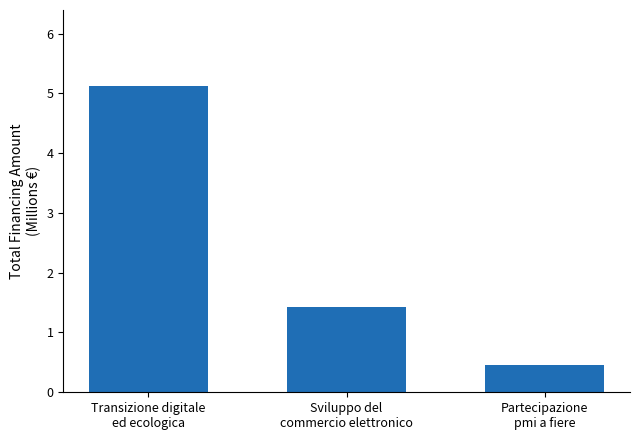

Rank the categories by value from highest to lowest.

Transizione digitale
ed ecologica, Sviluppo del
commercio elettronico, Partecipazione
pmi a fiere